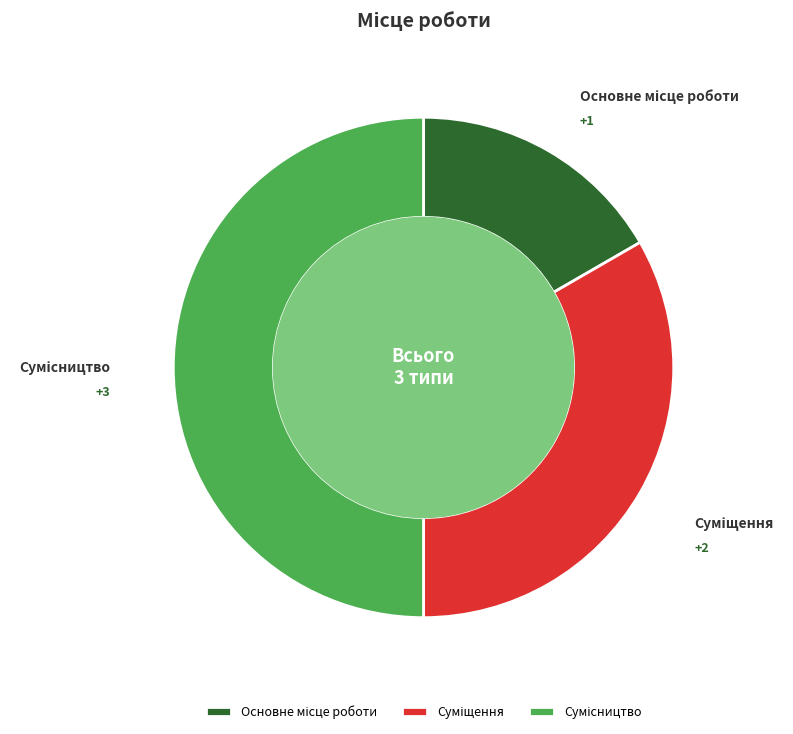

To the nearest percent, what is the combined percentage of Сумісництво and Основне місце роботи?

67%